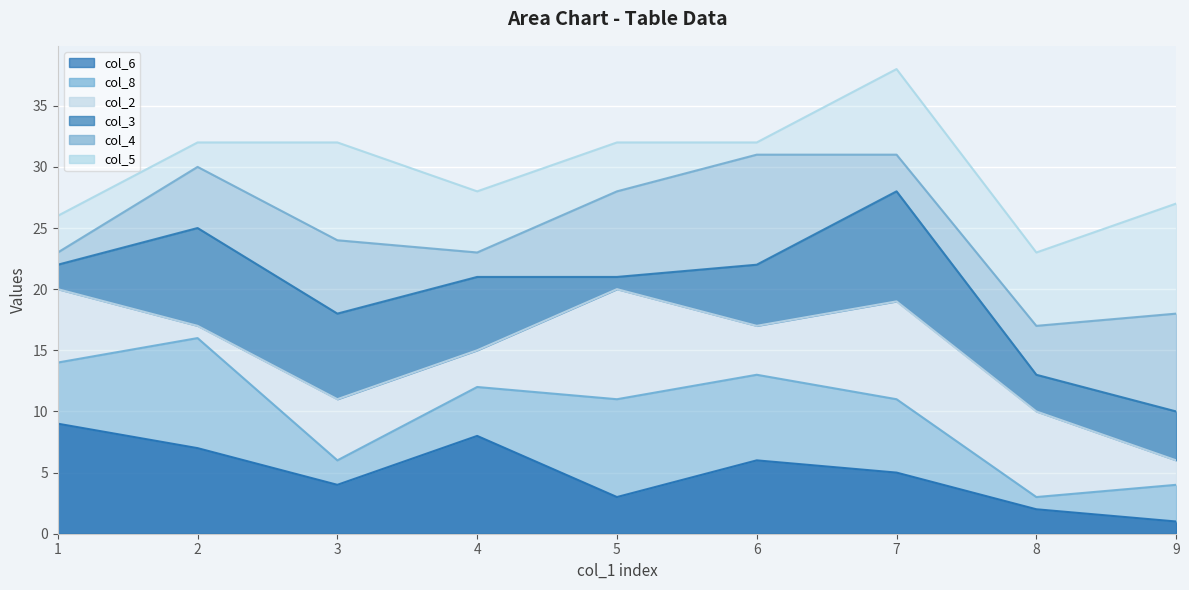

What is the sum of all col_3_line values?

180